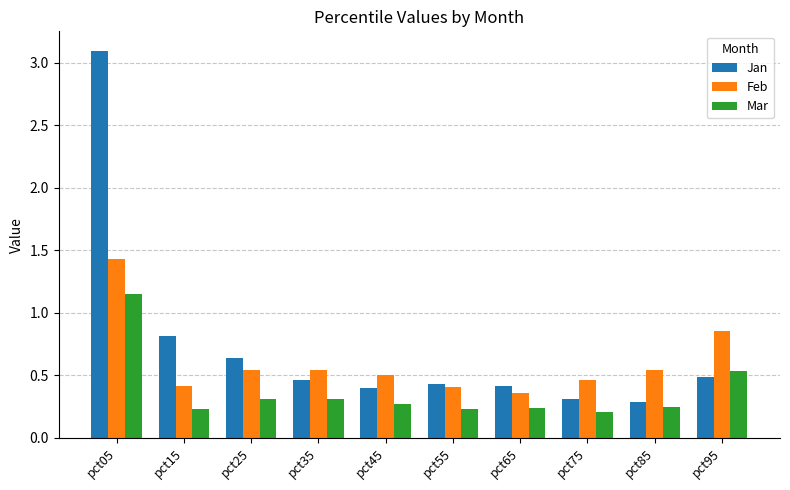

At which category is the sum across all series the highest?

pct05